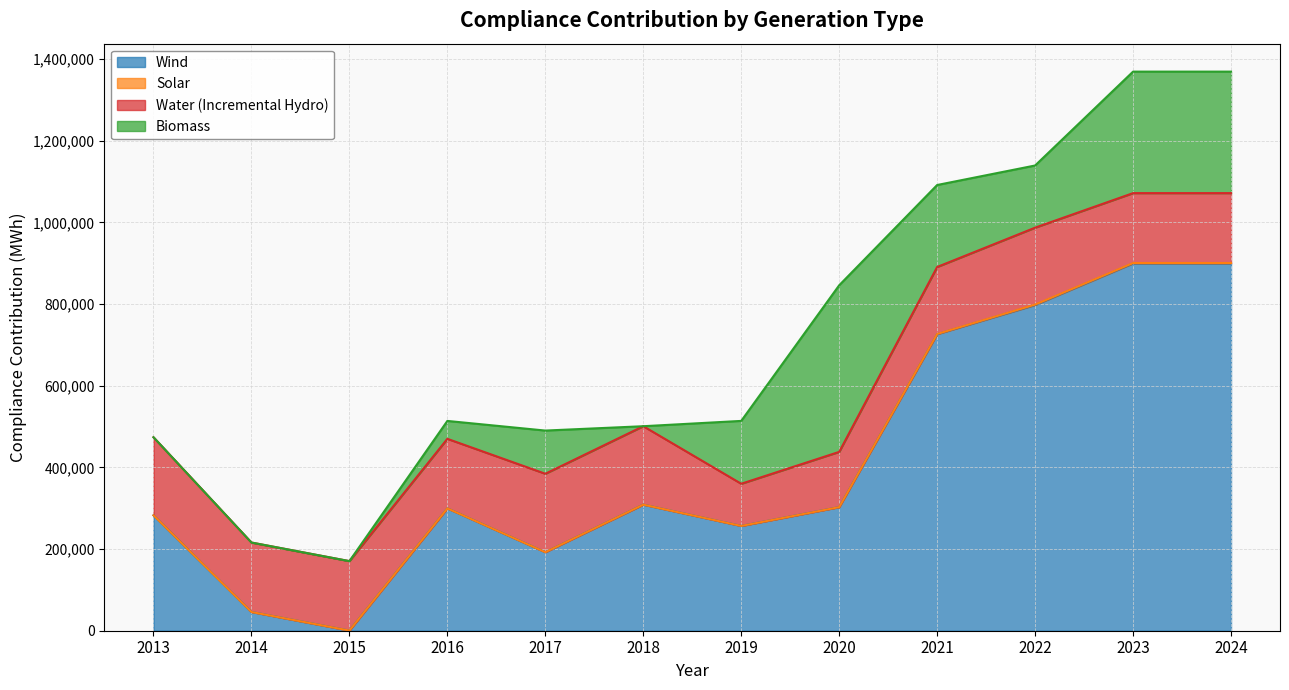

How many data points does each series have?

12